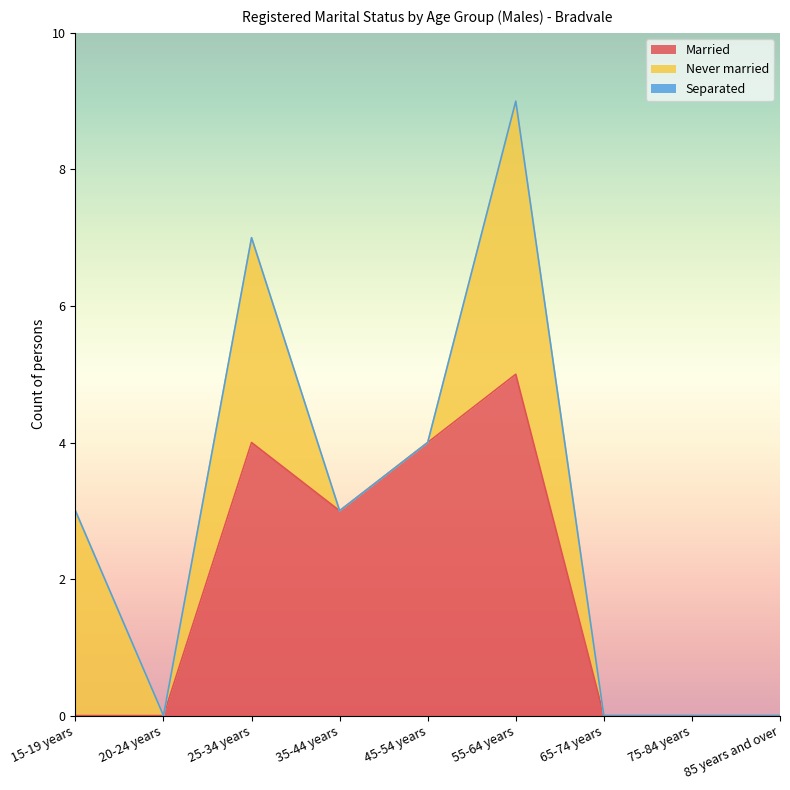

What is the difference between the second highest and second lowest values in the Never married series?

3